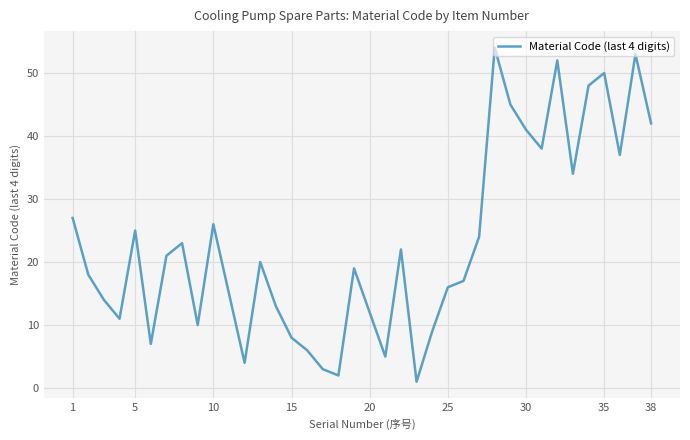

What is the sum of all values?

872